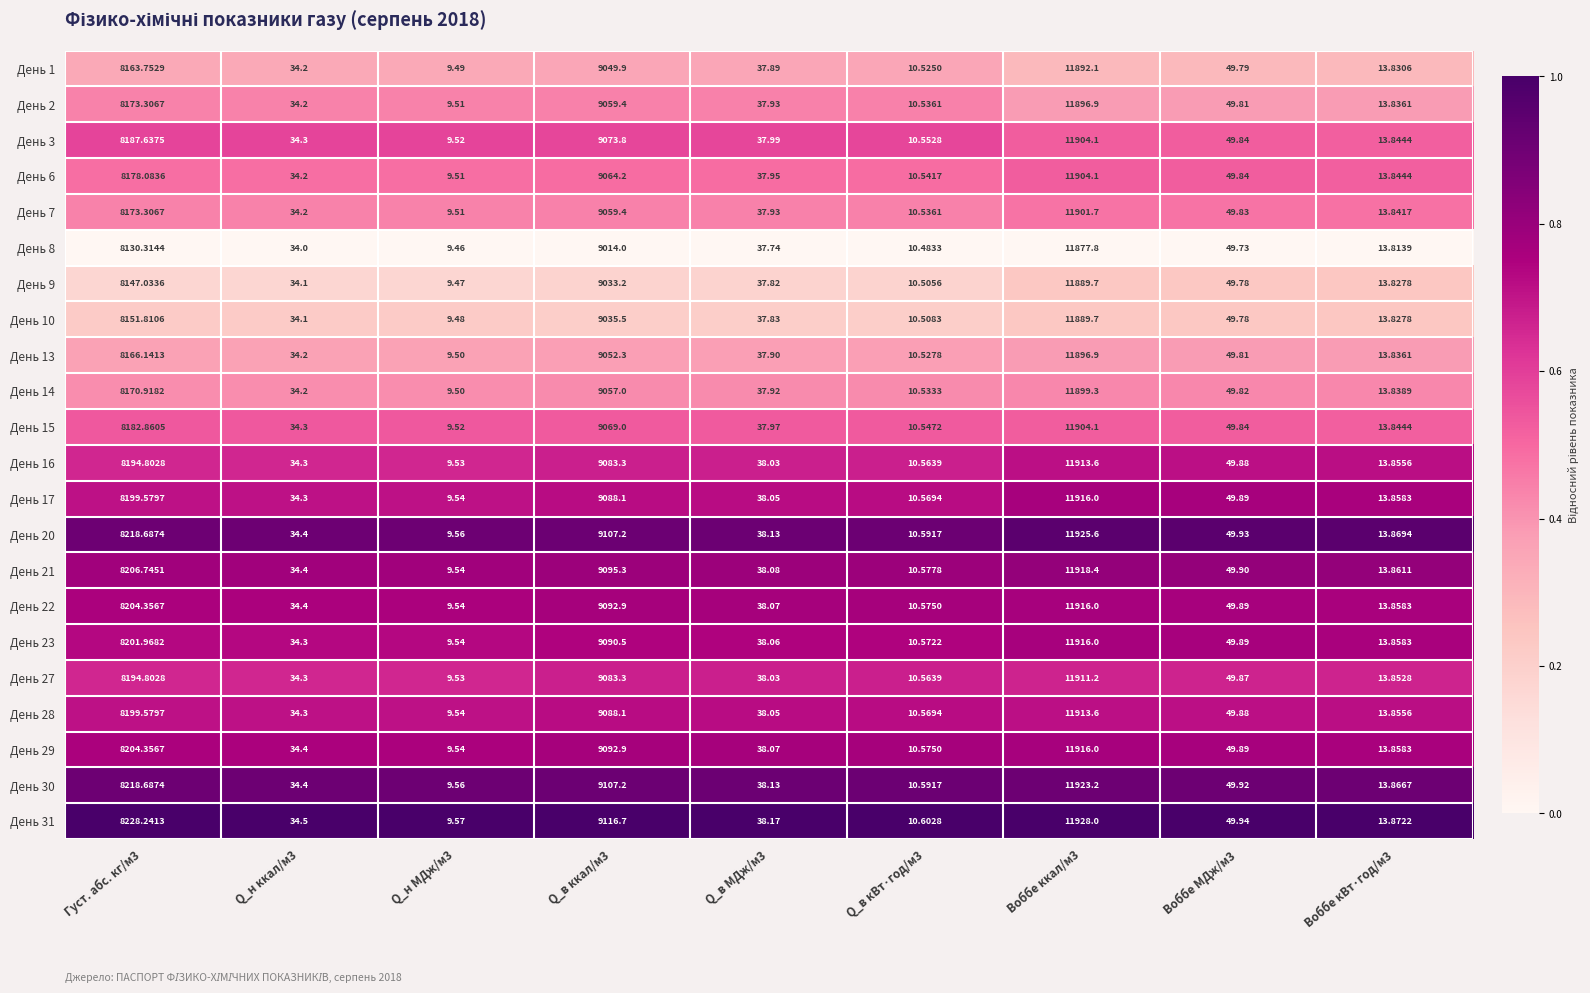

Is the value of День 3 at Воббе ккал/м3 greater than the value of День 31 at Воббе ккал/м3?

No